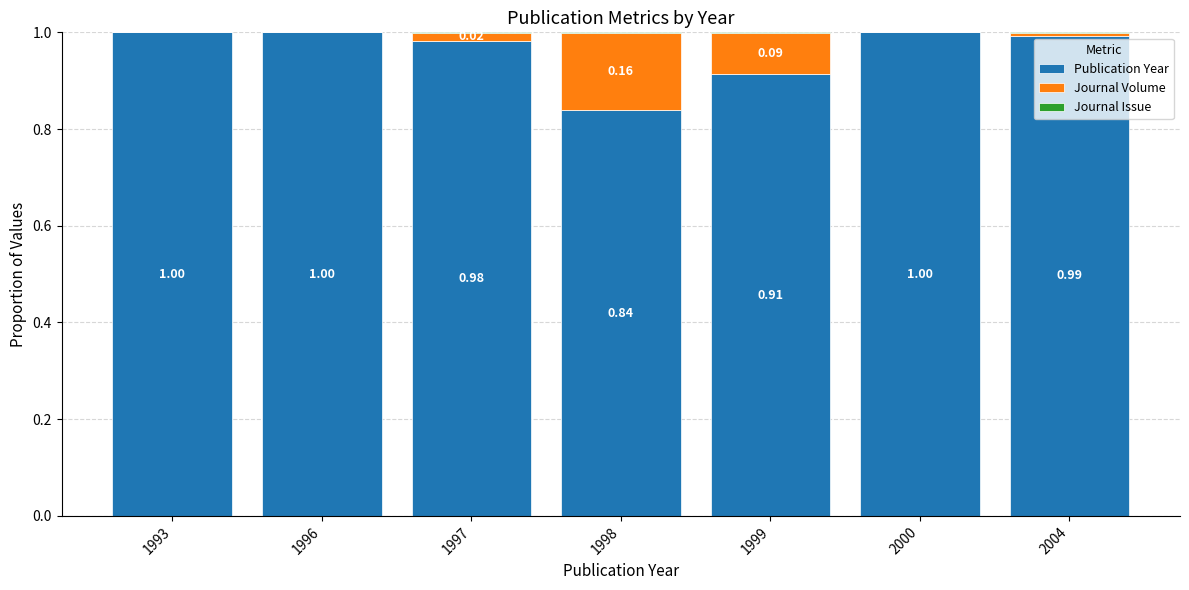

List the labels in order of Journal Volume value, largest first.

1998, 1999, 1997, 2004, 1993, 1996, 2000